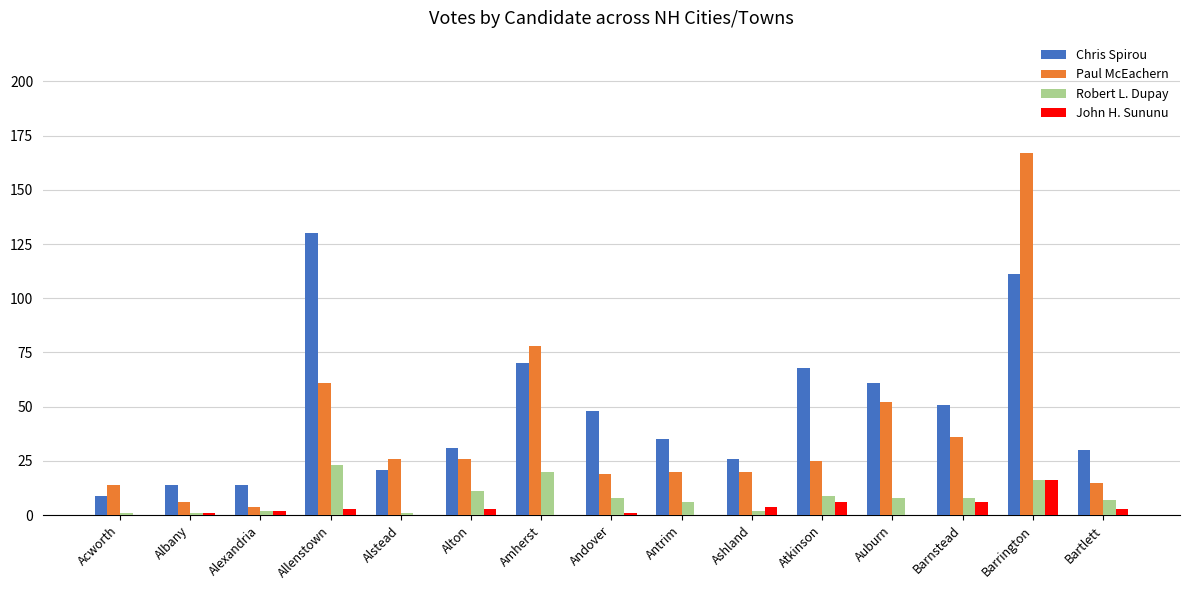

What value does the Paul McEachern series have at Amherst?

78